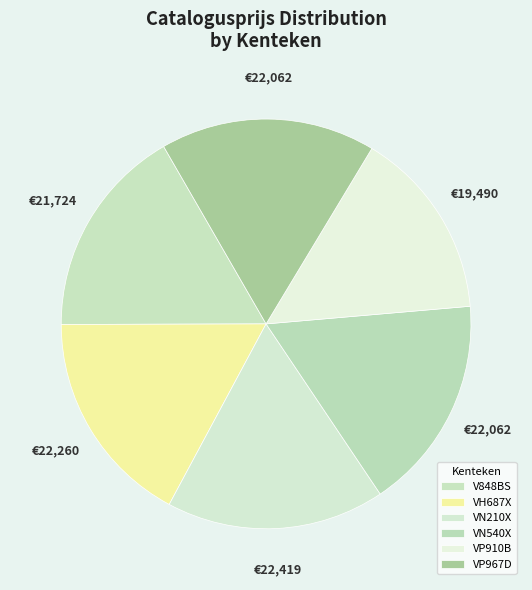

To the nearest percent, what portion does VN210X represent?

17%